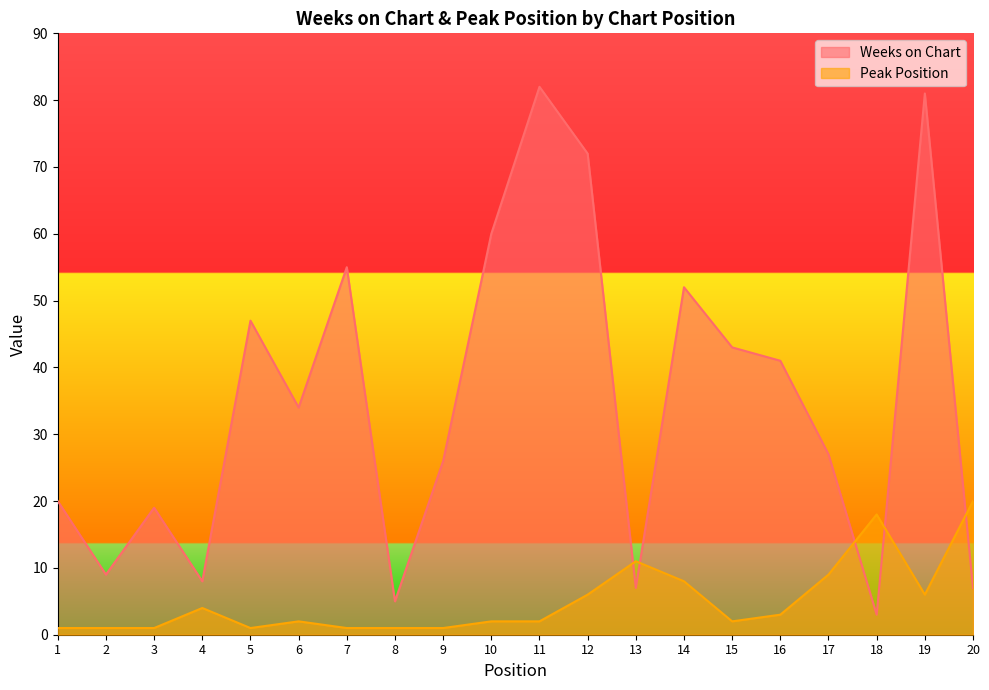

What is the smallest value displayed?

1